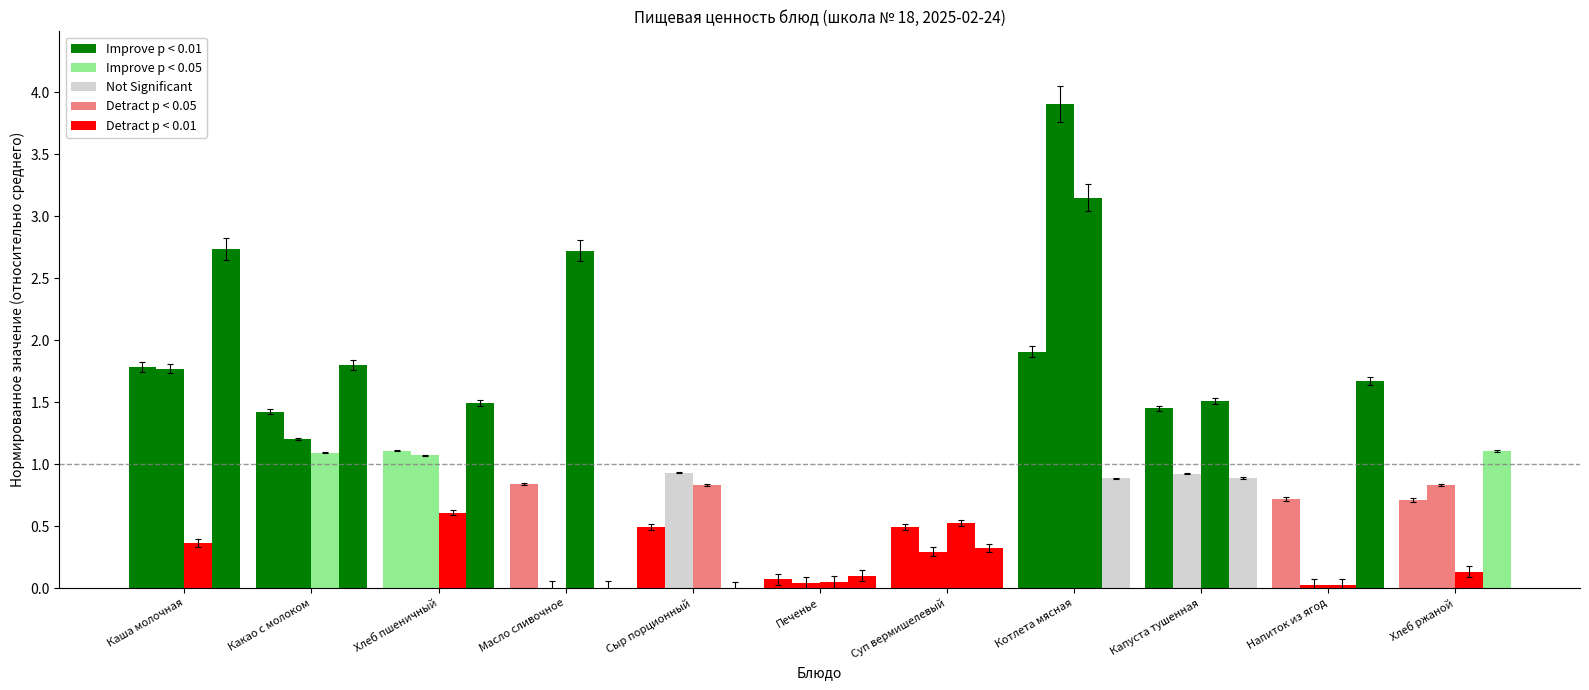

What is the spread (max minus min) of values at Сыр порционный?

0.9